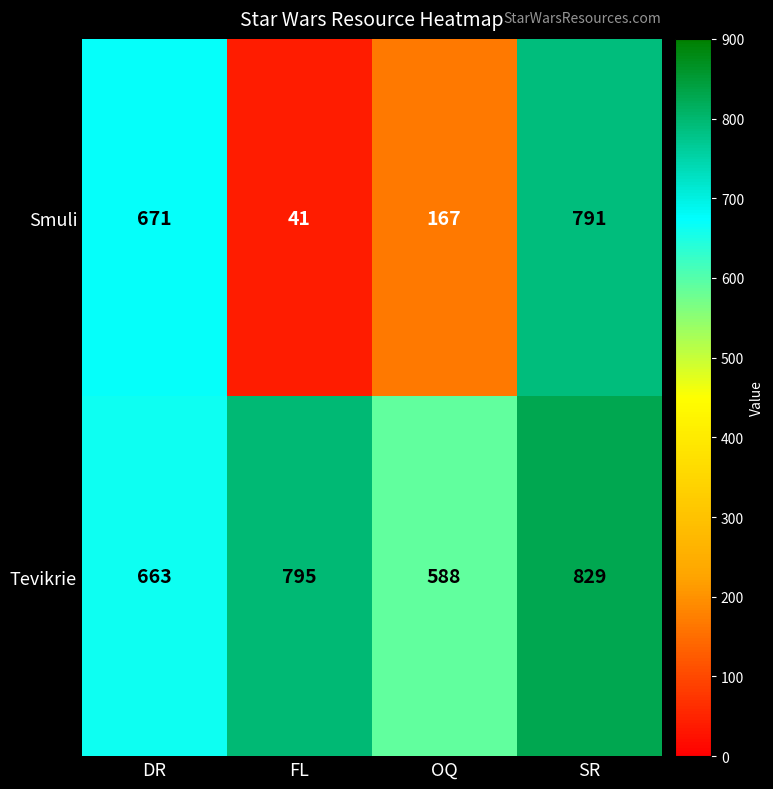

Which series has the largest range (max minus min)?

Smuli